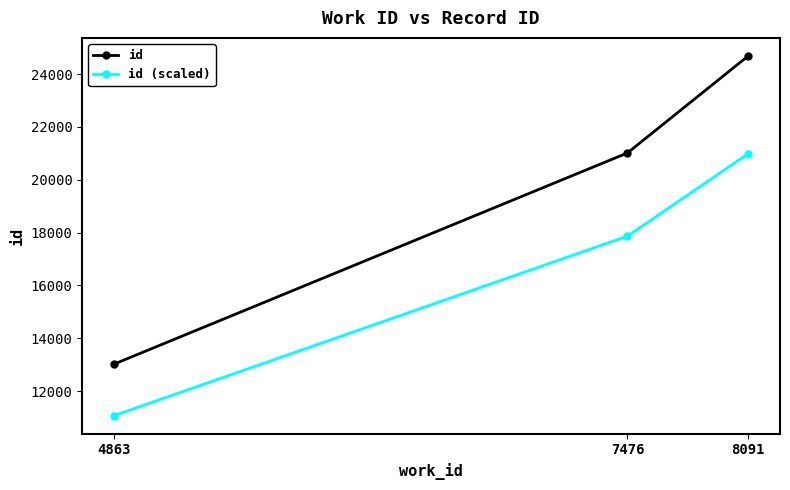

True or false: id has a value of 21016.0 at 7476.

True